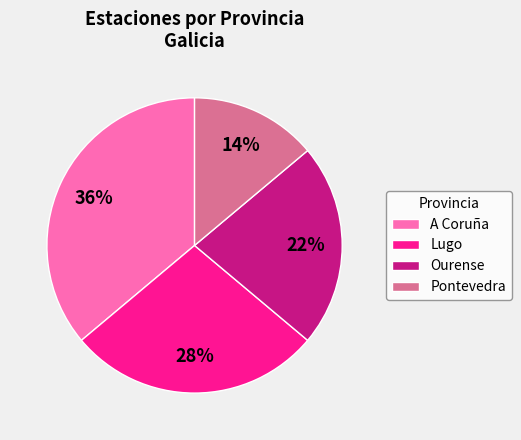

Which has a higher value, Lugo or A Coruña?

A Coruña